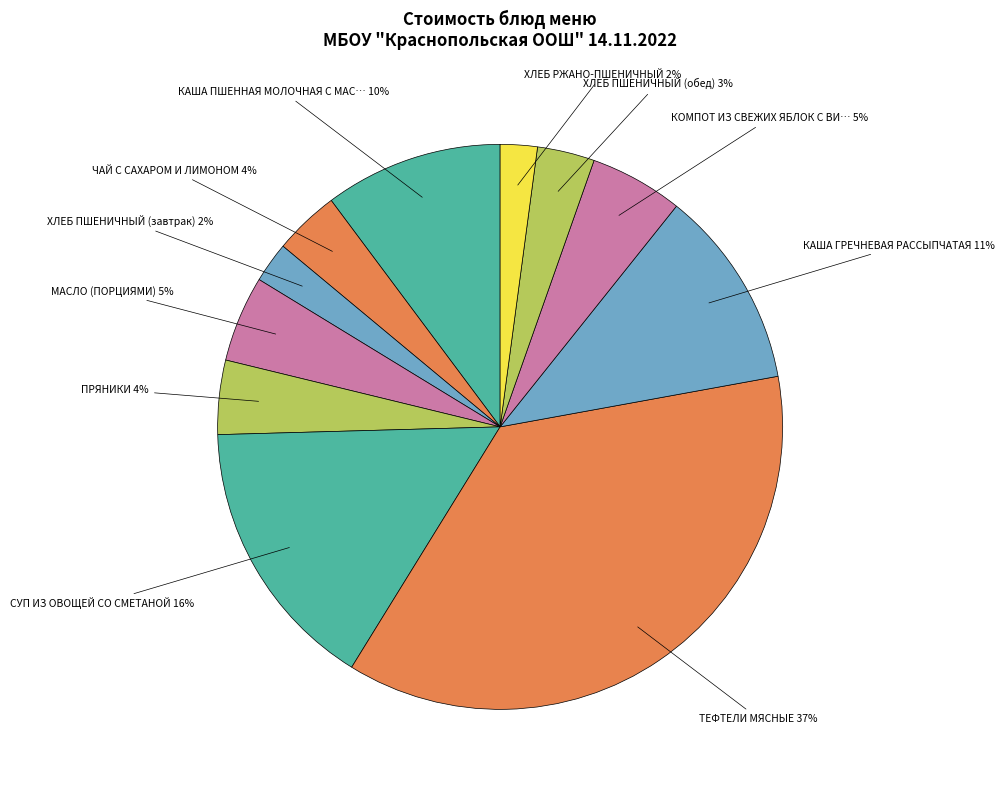

Does any single category account for the majority?

No